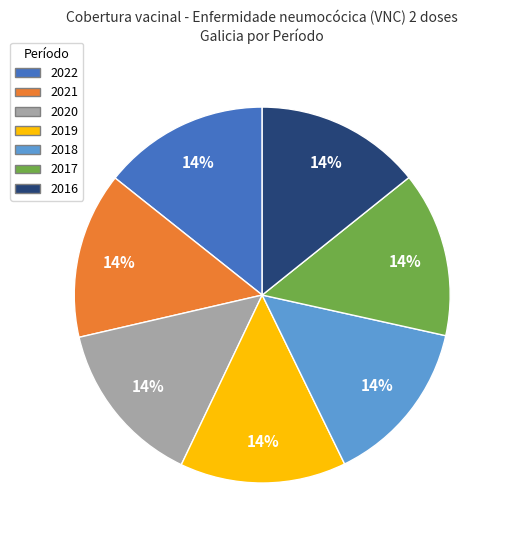

Do 2020 and 2022 together represent more than half of the pie?

No